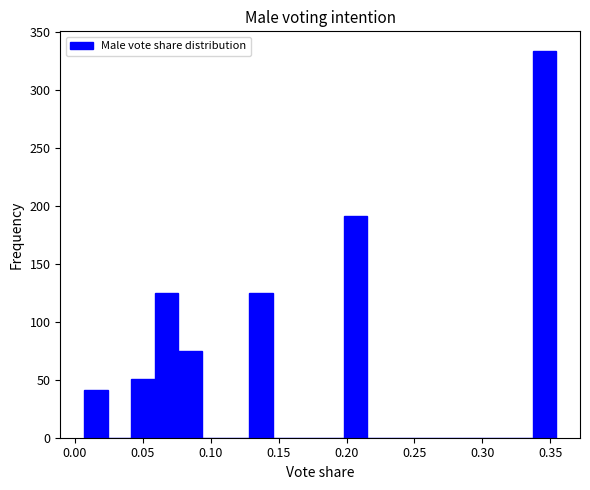

Around what value on the x-axis is the tallest bar? Give the approximate position of its centre, as read against the axis.

0.345